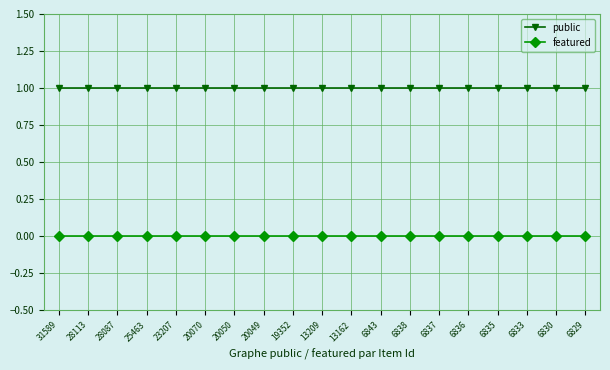

True or false: public and featured intersect in this chart.

False